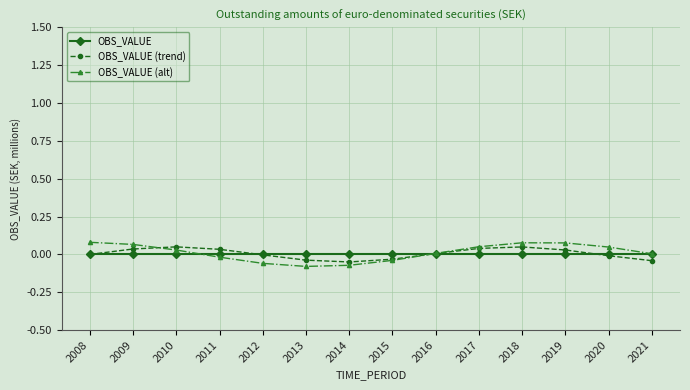

Is it true that OBS_VALUE (alt) equals 0.0 at 2021?

True